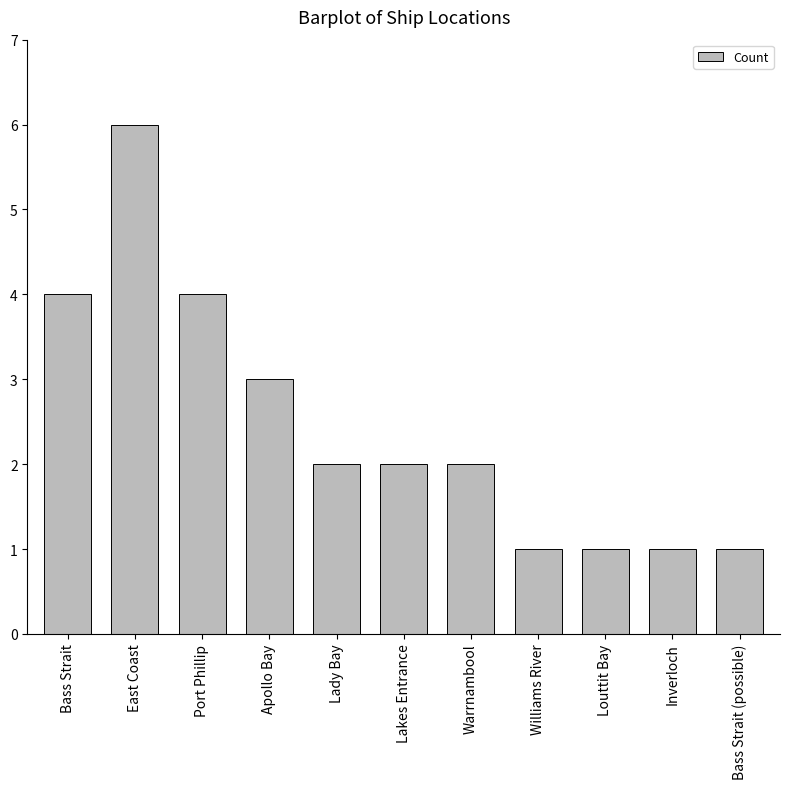

Reading left to right, transcribe all the data shown in this chart.

4	6	4	3	2	2	2	1	1	1	1